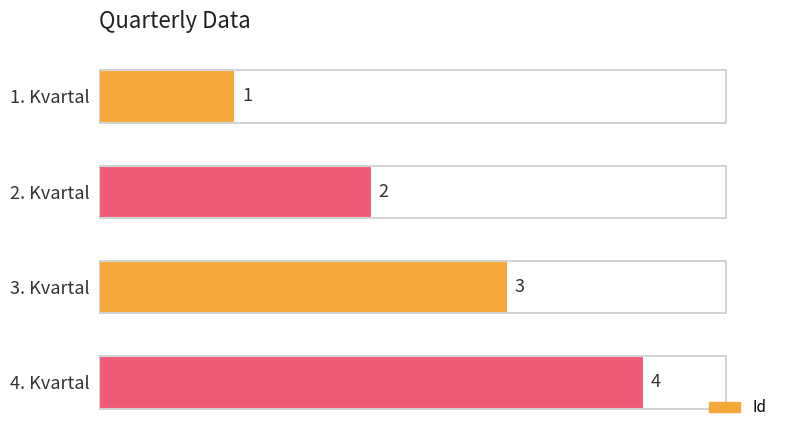

Which has a higher value, 1. Kvartal or 3. Kvartal?

3. Kvartal